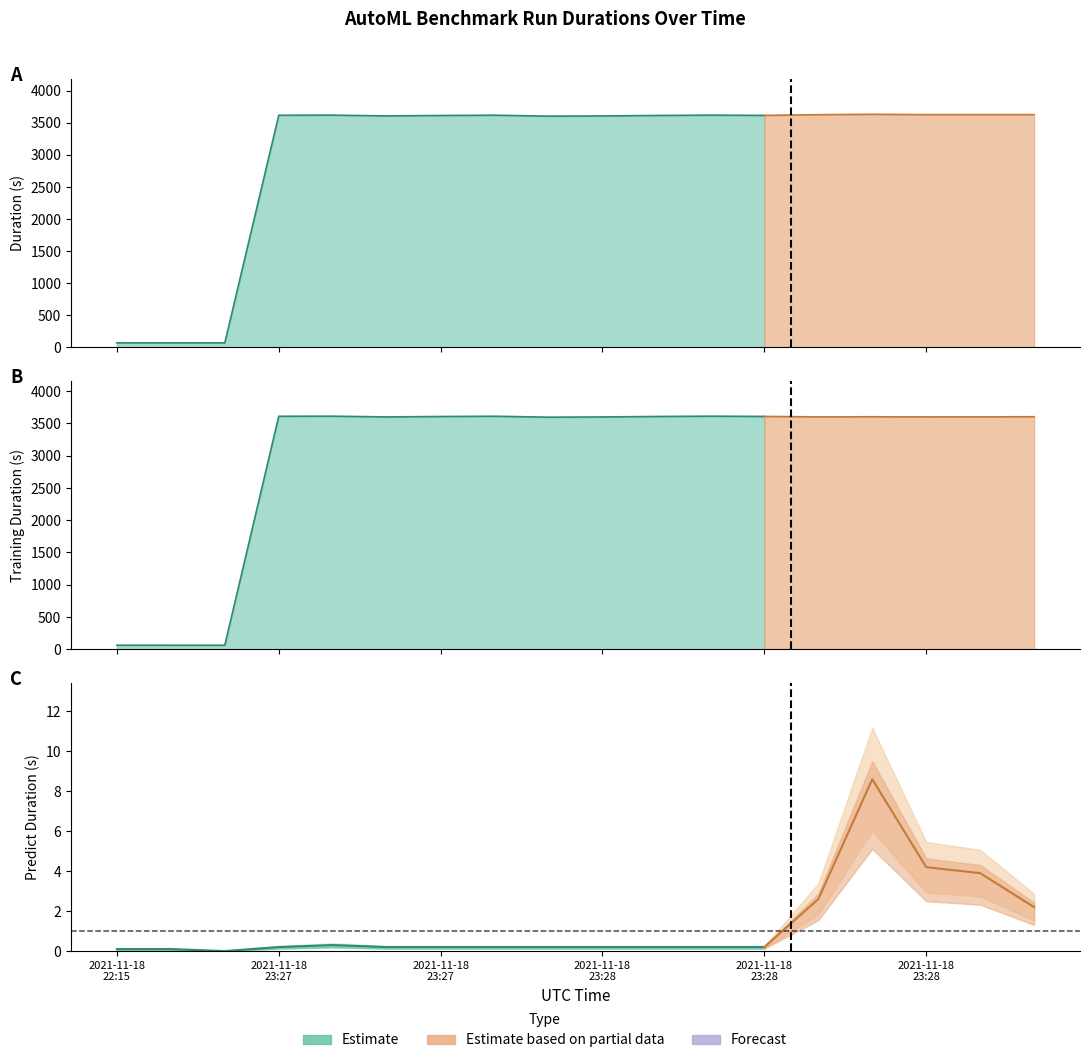

Reading left to right, extract all data points from this chart.

duration: 69.5	69.1	68.9	3618.5	3620.3	3608.6	3615.1	3619.3	3604.8	3608.0	3615.4	3620.3	3616.6	3627.3	3633.5	3628.3	3628.7	3628.1
training_duration: 61.8	61.4	61.4	3611.7	3613.3	3601.6	3608.2	3612.2	3597.8	3601.3	3608.5	3613.2	3609.5	3602.3	3604.0	3602.2	3602.5	3604.8
predict_duration: 0.1	0.1	0.0	0.2	0.3	0.2	0.2	0.2	0.2	0.2	0.2	0.2	0.2	2.6	8.6	4.2	3.9	2.2